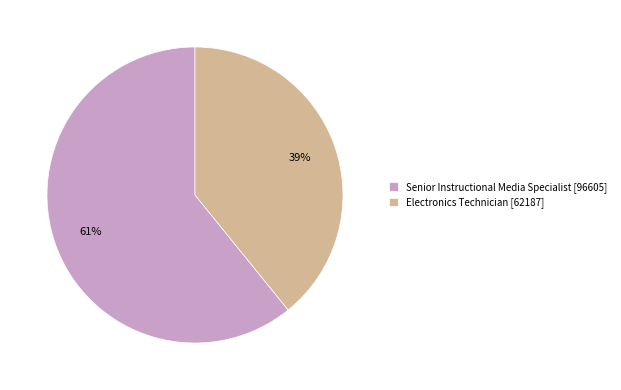

True or false: Electronics Technician accounts for 39% of the total.

True